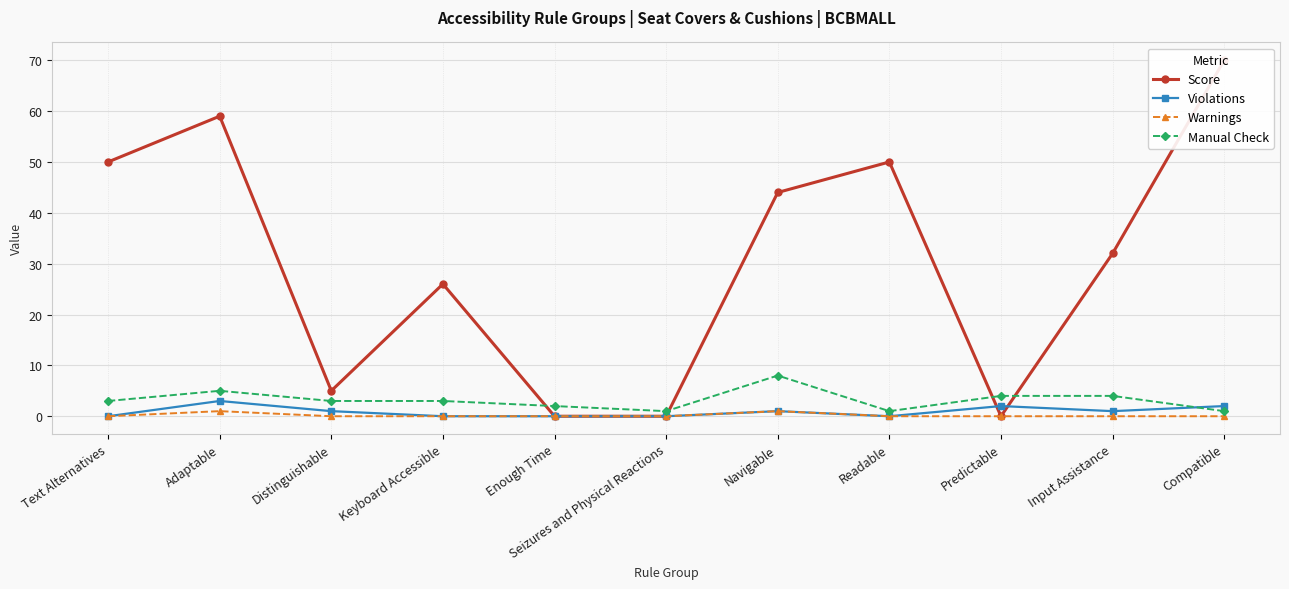

Is it true that Violations equals 1 at Compatible?

False